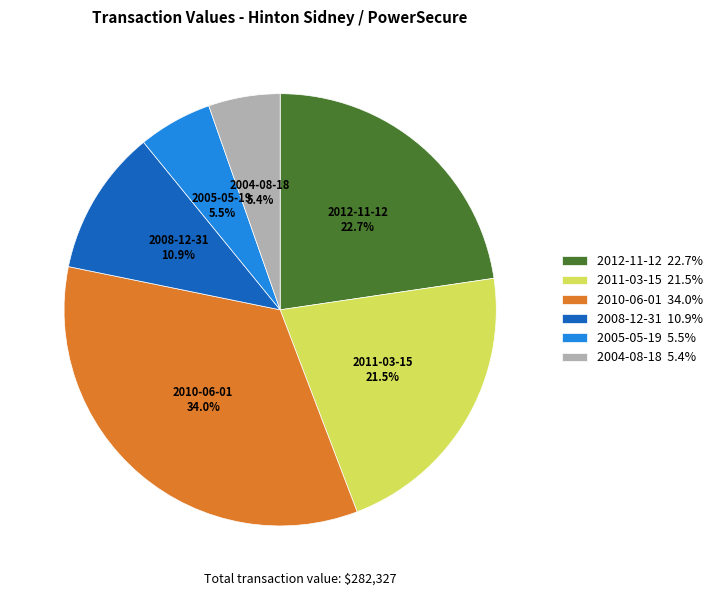

Does 2011-03-15 21.5% represent more than half of the total?

No